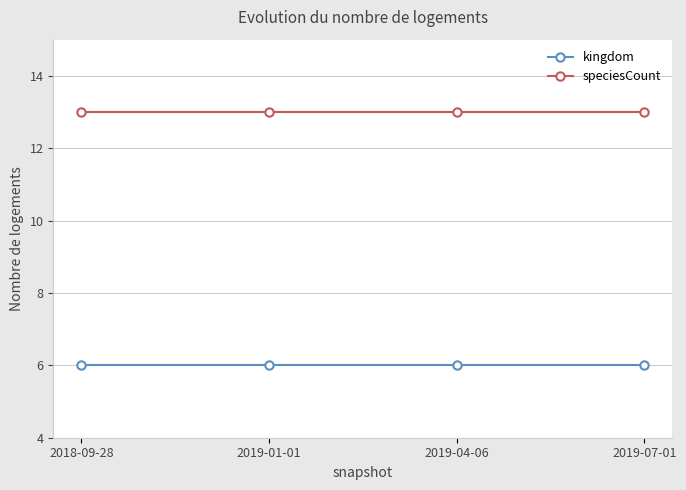

Rank the series by their maximum value, from lowest to highest.

kingdom, speciesCount